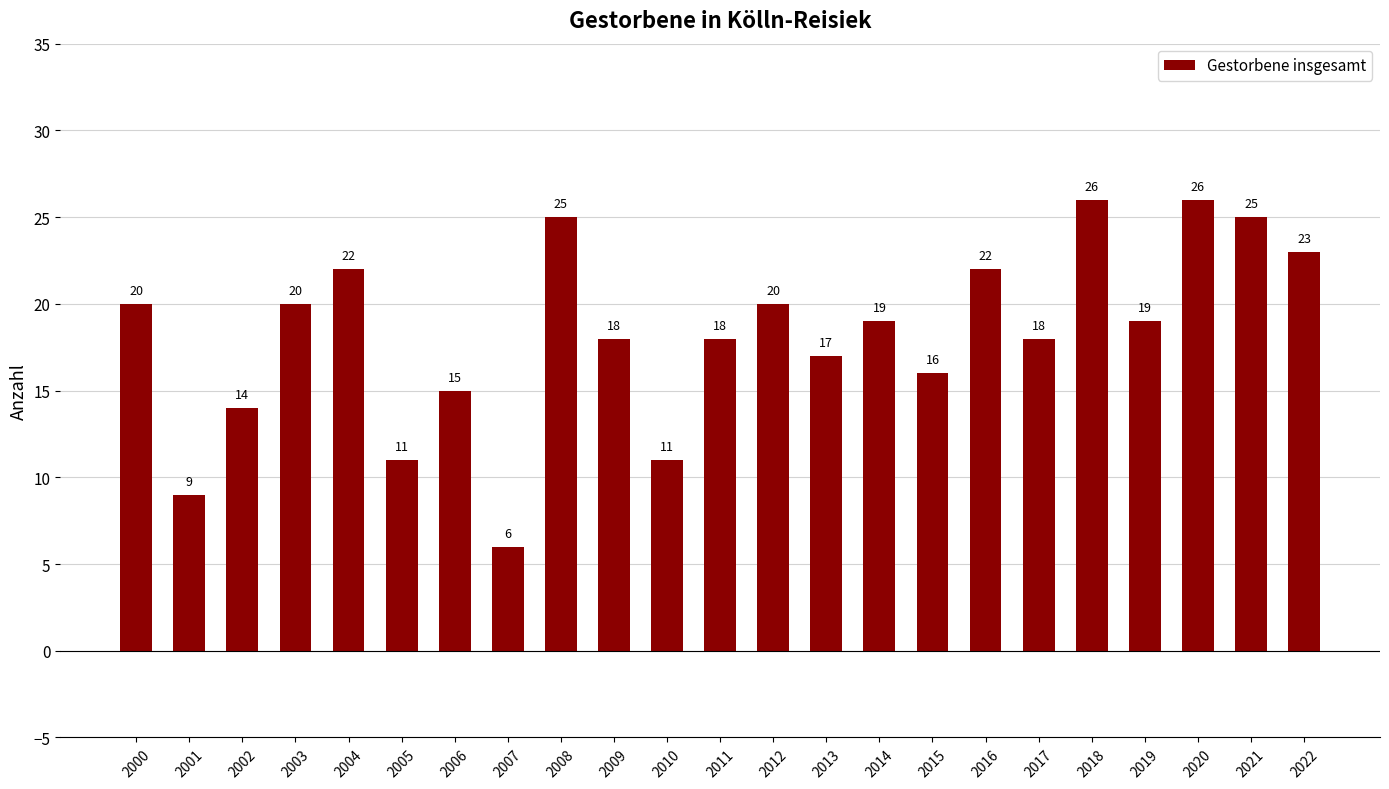

What is the value of the 22nd bar from the left?

25